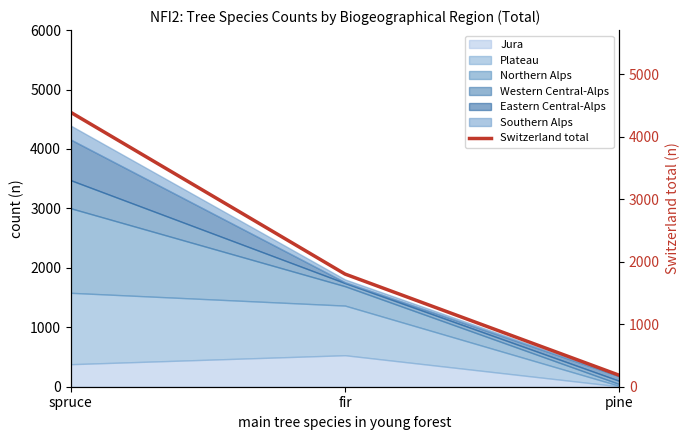

At which label is the value closest to 2288?

fir